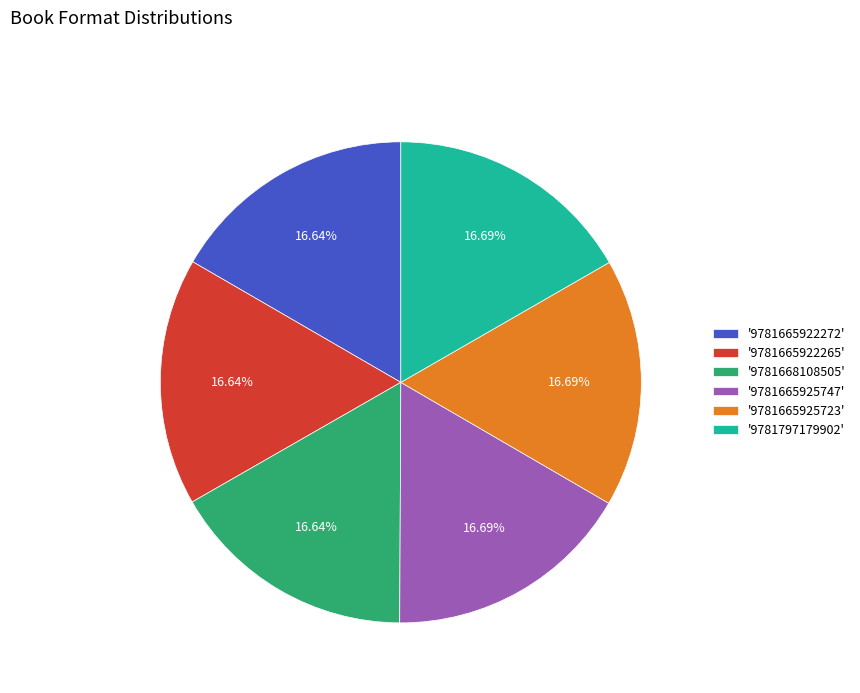

Is there a majority slice in this chart?

No